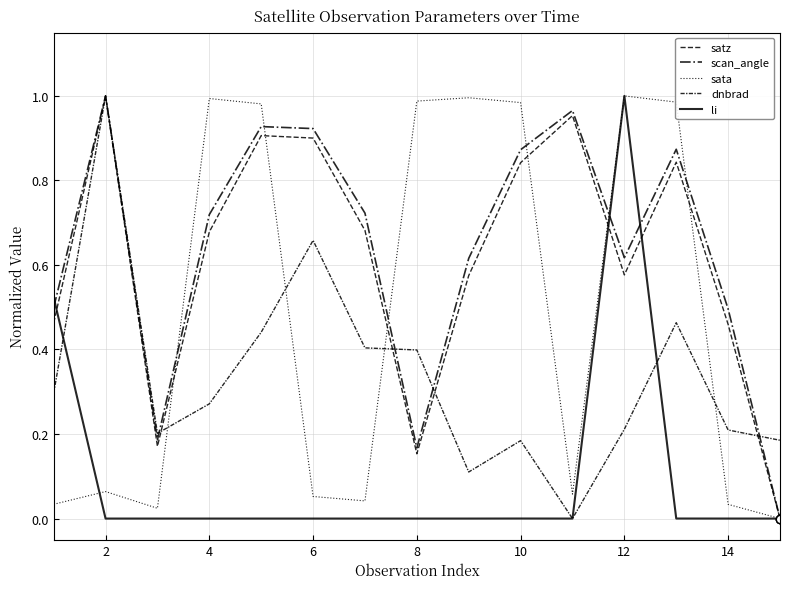

How many lines are shown in the chart?

5